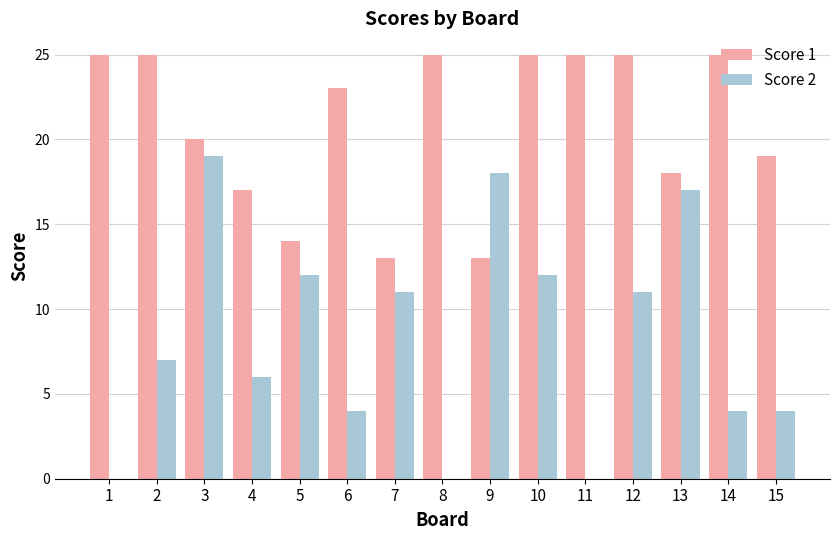

What is the maximum value shown in the chart?

25